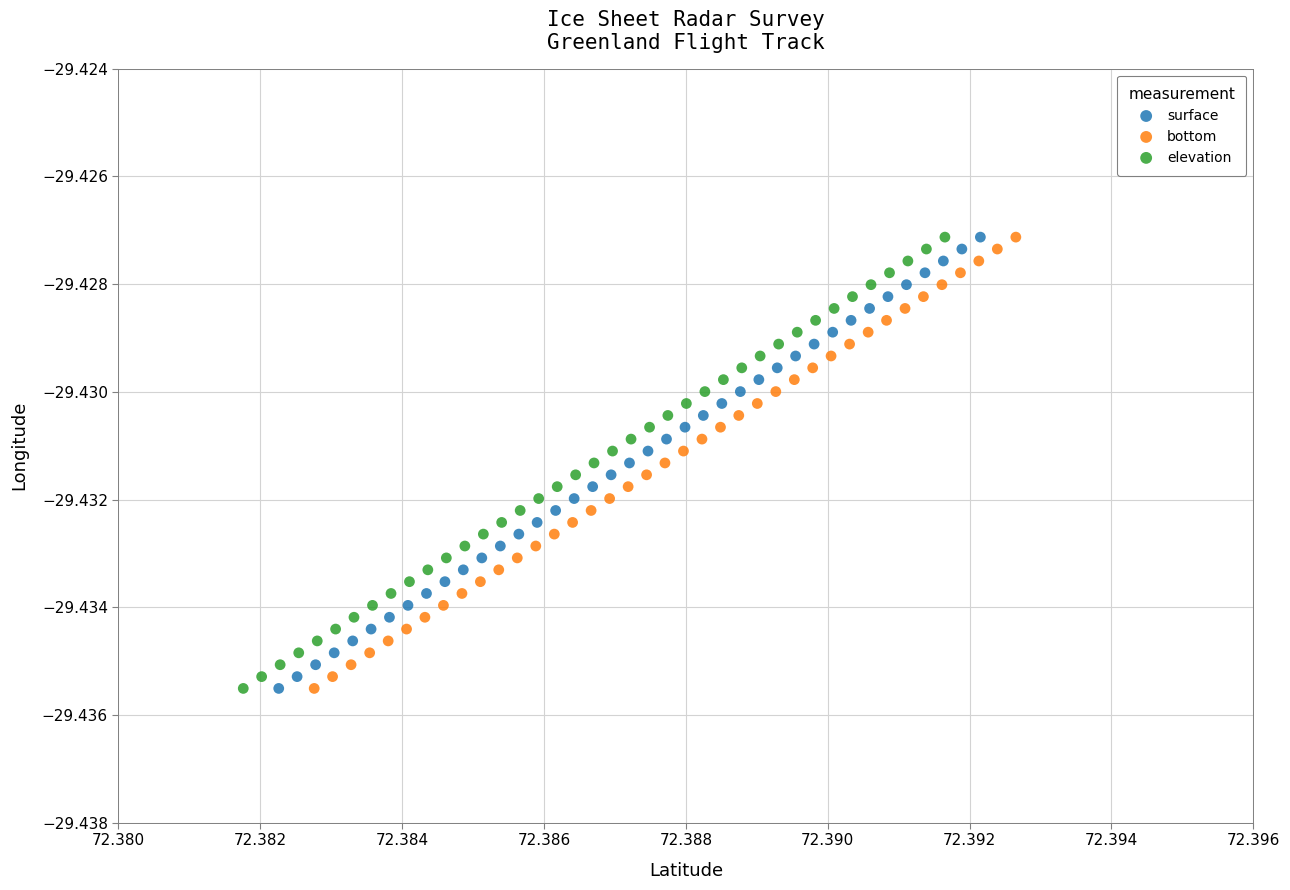

What are all the series names shown in the legend?

surface, bottom, elevation